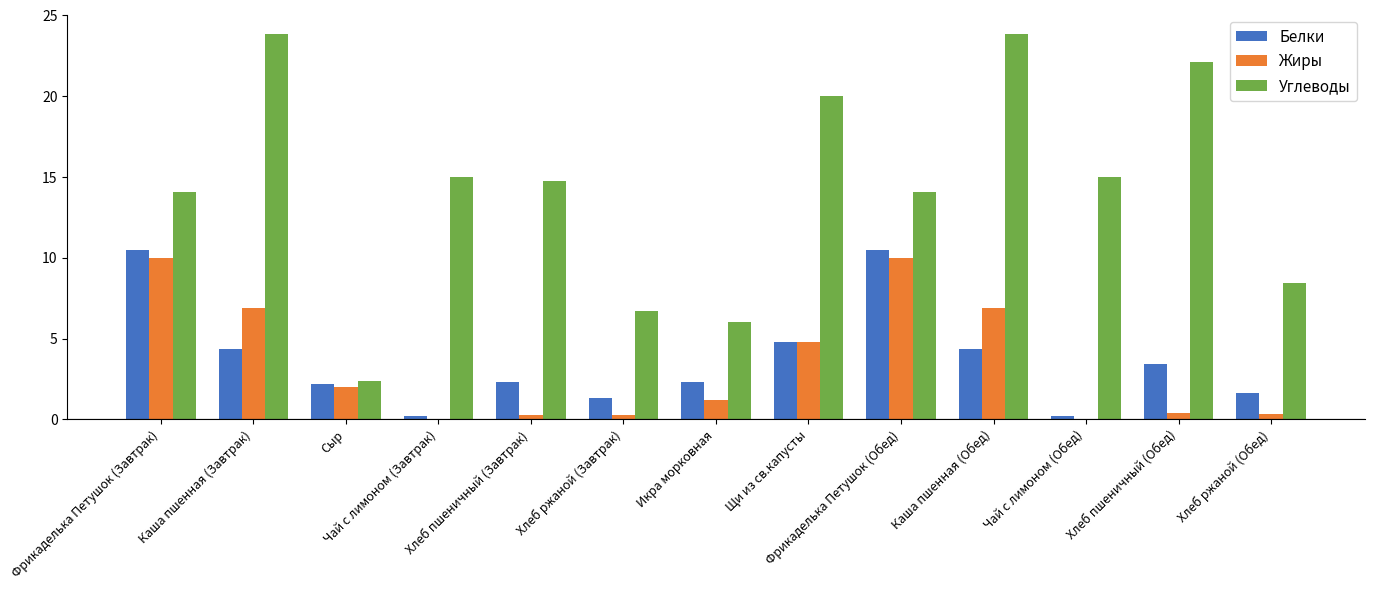

What is the highest value of the Белки series?

10.5